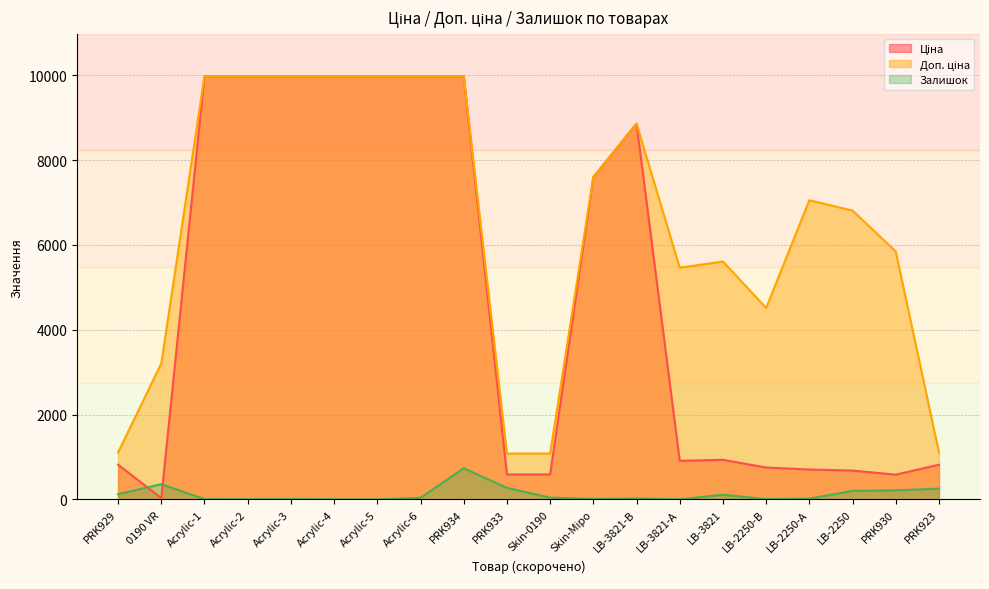

What are all the series names shown in the legend?

Ціна, Доп. ціна, Залишок